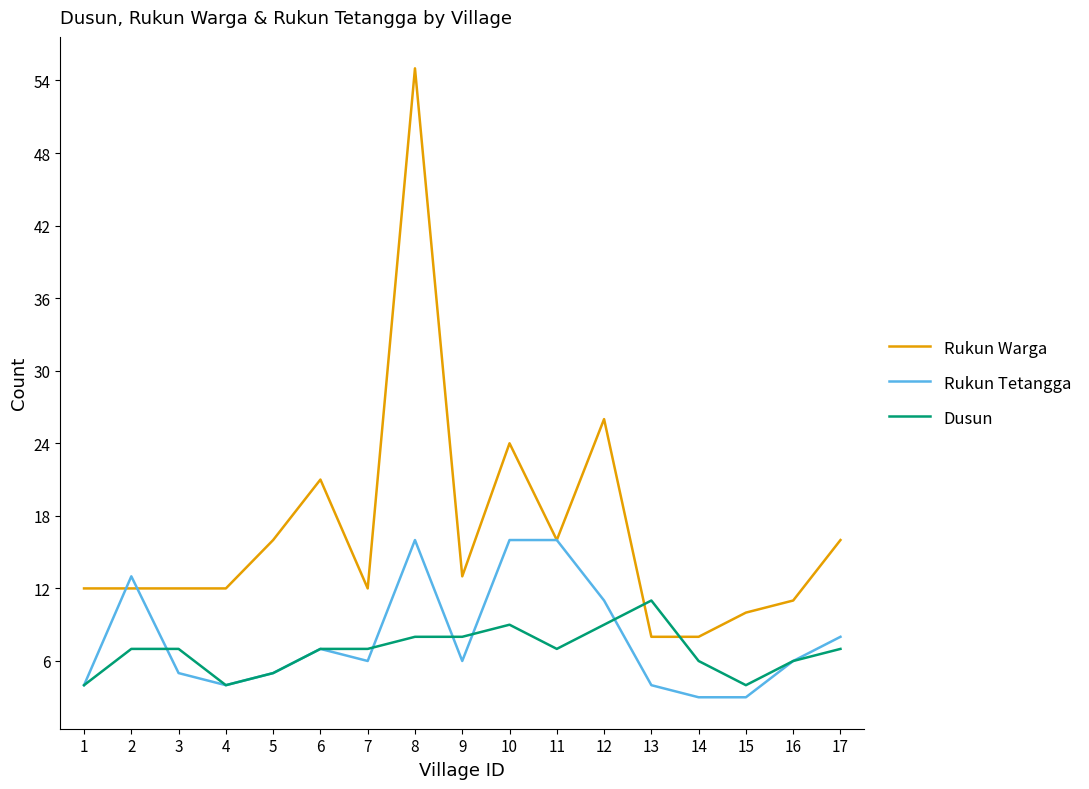

The value of Rukun Tetangga at 16 is 2. True or false?

False